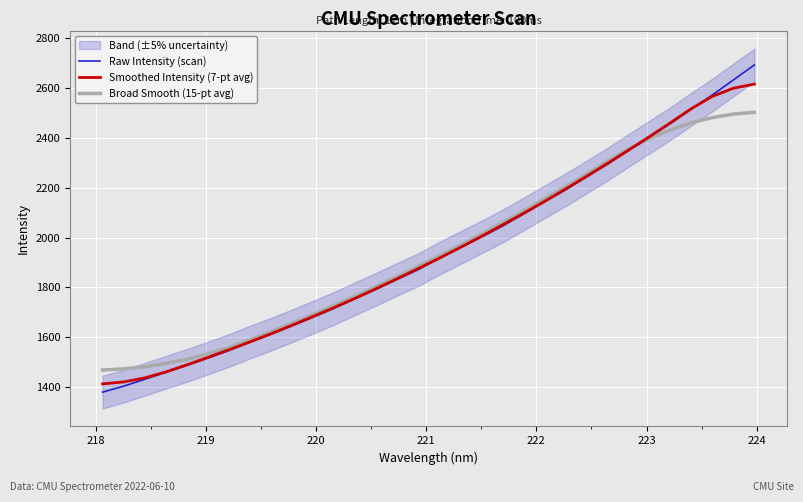

What is the maximum value for Smoothed Intensity (7-pt avg)?

2616.2